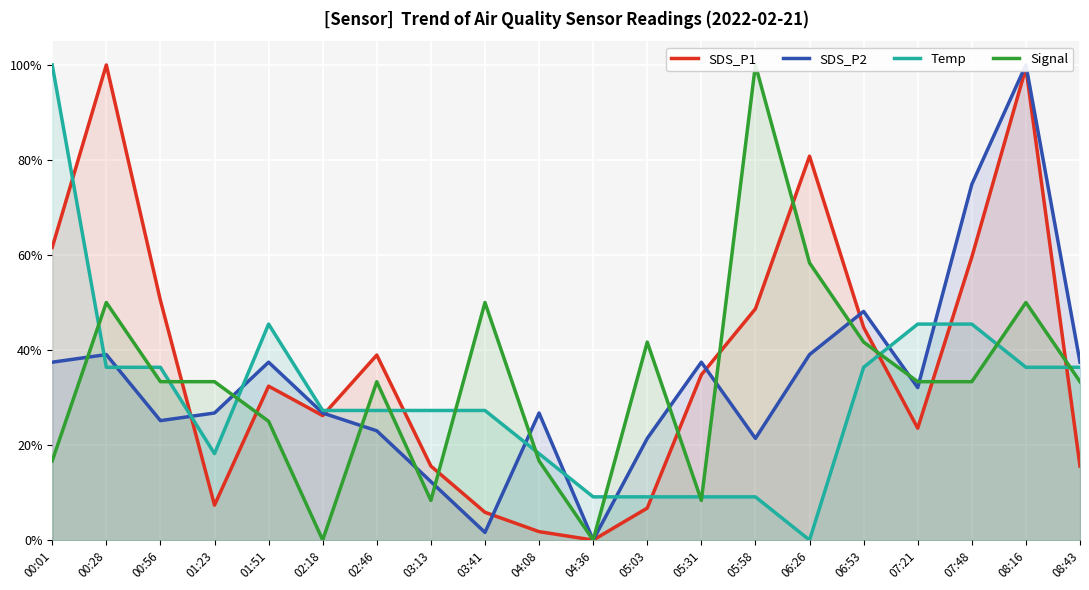

List the labels in order of SDS_P2 value, smallest first.

04:36, 03:41, 03:13, 05:03, 05:58, 02:46, 00:56, 01:23, 02:18, 04:08, 07:21, 00:01, 01:51, 05:31, 08:43, 00:28, 06:26, 06:53, 07:48, 08:16